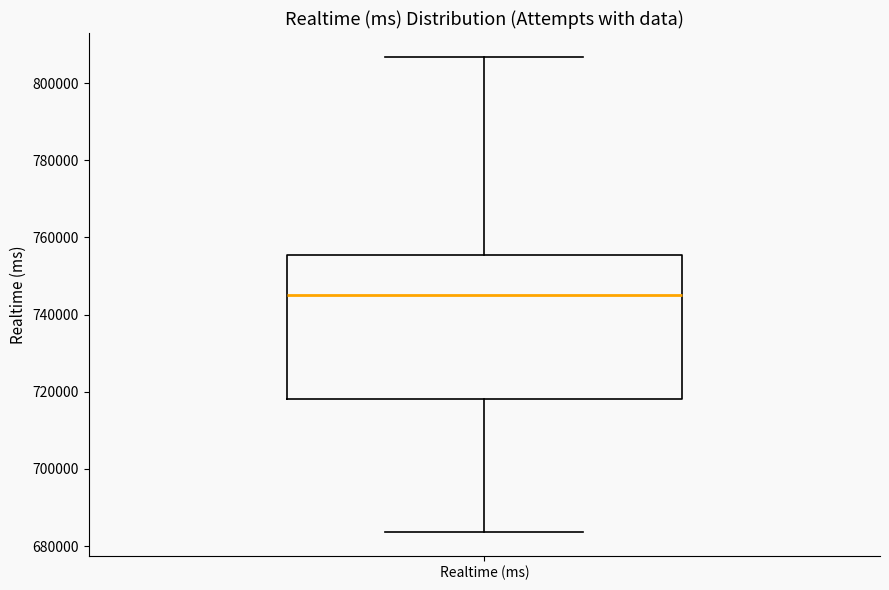

Transcribe this box plot: give where the median line is, the range the box spans, and where the two whiskers end, as read against the y-axis. The values are not printed on the chart, so give them approximately, as read against the axis.

median 746000, box 718000 to 756000, whiskers 684000 to 806000